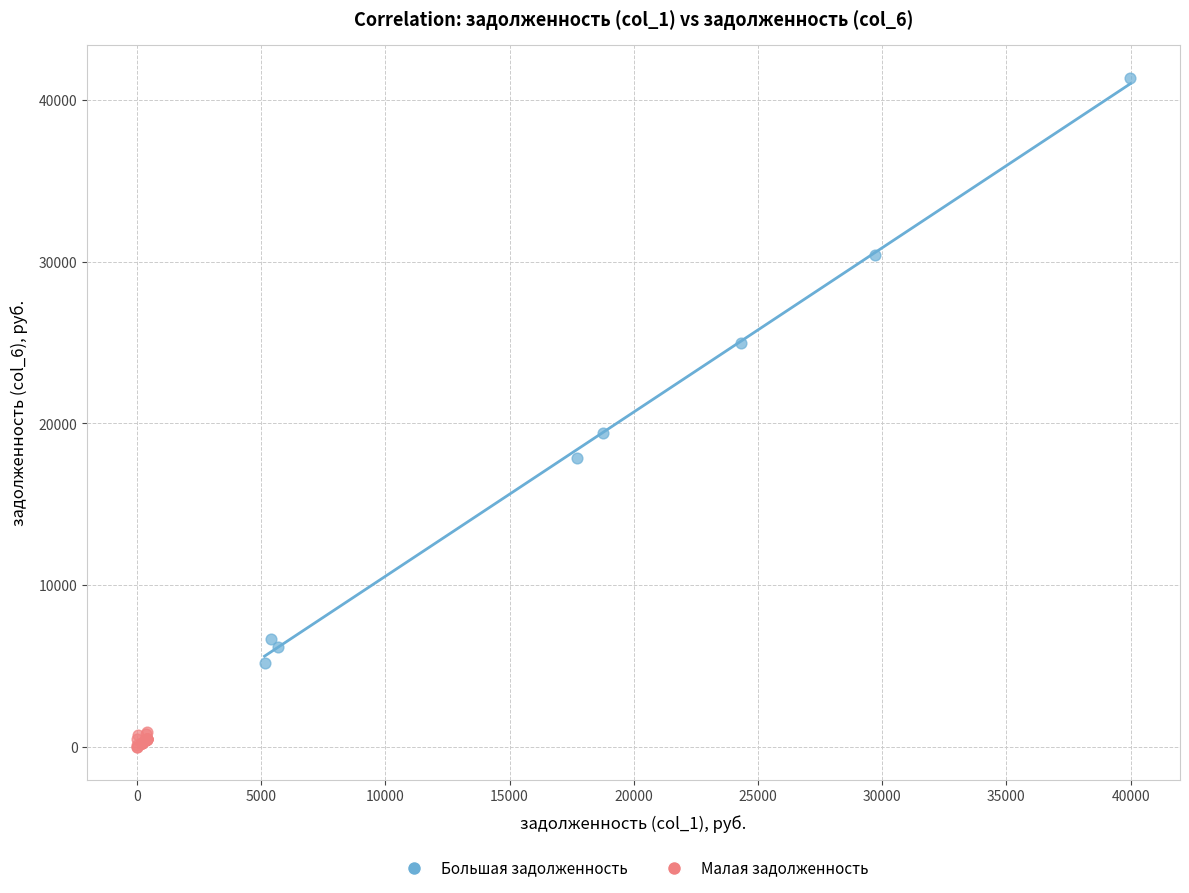

Which series reaches the maximum Y coordinate?

Большая задолженность